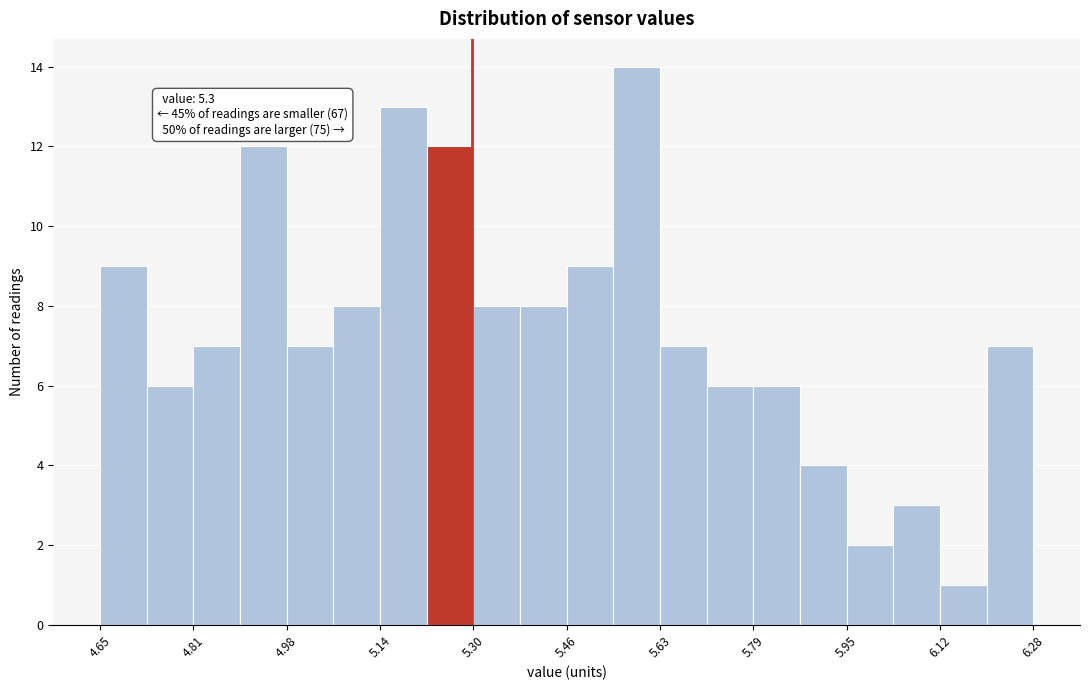

Over which range of the x-axis is the bar tallest?

5.54 to 5.62